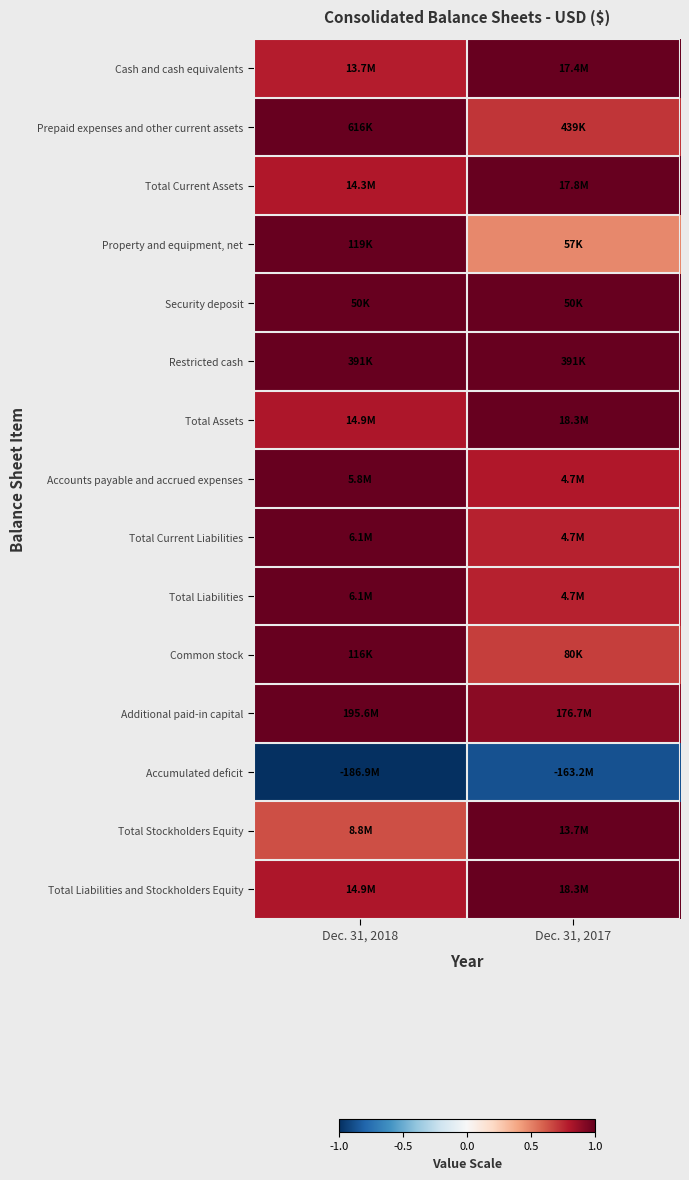

Reading left to right, what are all the values shown in this chart?

Cash and cash equivalents: Dec. 31, 2018=0.8	Dec. 31, 2017=1.0
Prepaid expenses and other current assets: Dec. 31, 2018=1.0	Dec. 31, 2017=0.7
Total Current Assets: Dec. 31, 2018=0.8	Dec. 31, 2017=1.0
Property and equipment, net: Dec. 31, 2018=1.0	Dec. 31, 2017=0.5
Security deposit: Dec. 31, 2018=1.0	Dec. 31, 2017=1.0
Restricted cash: Dec. 31, 2018=1.0	Dec. 31, 2017=1.0
Total Assets: Dec. 31, 2018=0.8	Dec. 31, 2017=1.0
Accounts payable and accrued expenses: Dec. 31, 2018=1.0	Dec. 31, 2017=0.8
Total Current Liabilities: Dec. 31, 2018=1.0	Dec. 31, 2017=0.8
Total Liabilities: Dec. 31, 2018=1.0	Dec. 31, 2017=0.8
Common stock: Dec. 31, 2018=1.0	Dec. 31, 2017=0.7
Additional paid-in capital: Dec. 31, 2018=1.0	Dec. 31, 2017=0.9
Accumulated deficit: Dec. 31, 2018=-1.0	Dec. 31, 2017=-0.9
Total Stockholders Equity: Dec. 31, 2018=0.6	Dec. 31, 2017=1.0
Total Liabilities and Stockholders Equity: Dec. 31, 2018=0.8	Dec. 31, 2017=1.0